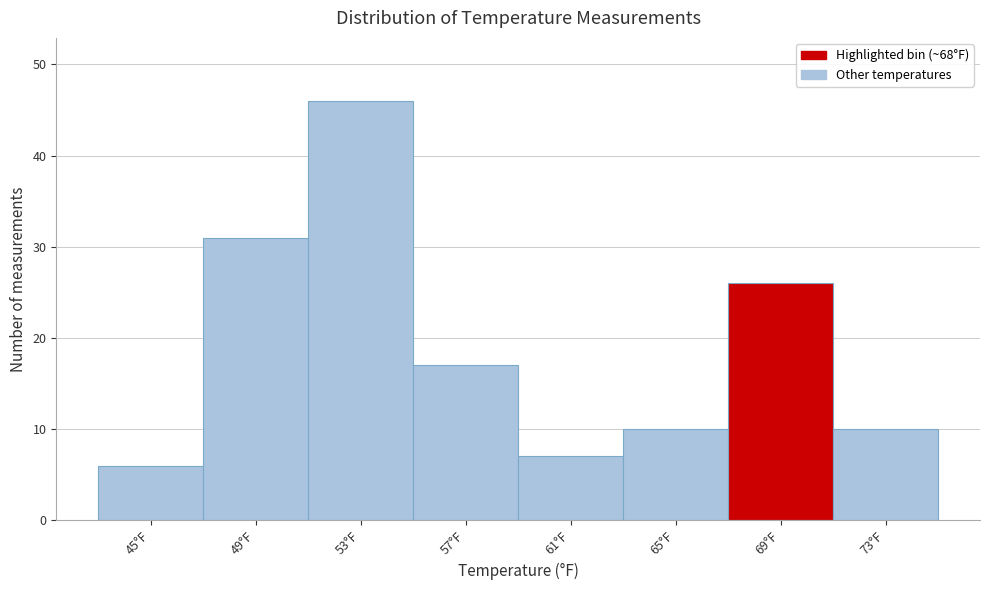

Which range on the x-axis has the tallest bar?

51 to 55